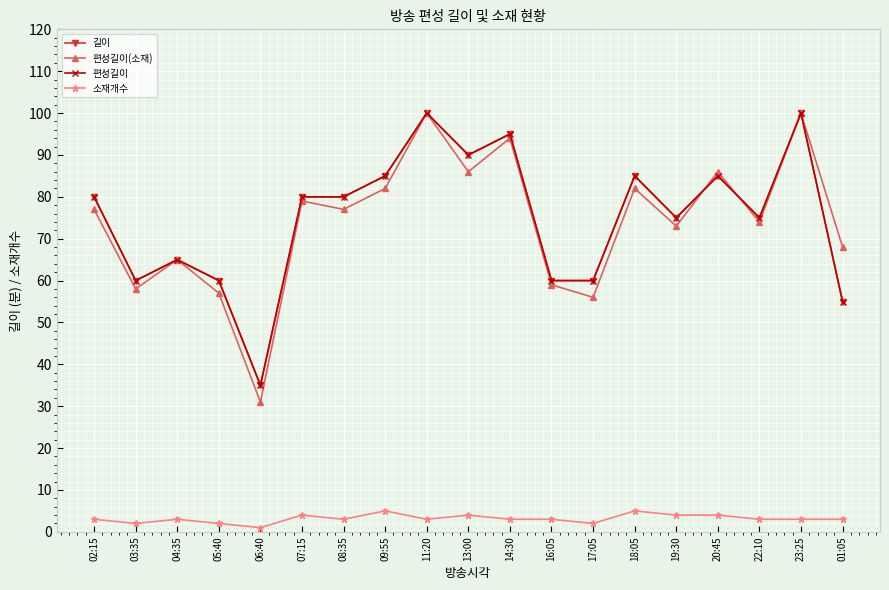

Reading left to right, list all the values displayed in this chart.

길이: 80	60	65	60	35	80	80	85	100	90	95	60	60	85	75	85	75	100	55
편성길이(소재): 77	58	65	57	31	79	77	82	100	86	94	59	56	82	73	86	74	100	68
편성길이: 80	60	65	60	35	80	80	85	100	90	95	60	60	85	75	85	75	100	55
소재개수: 3	2	3	2	1	4	3	5	3	4	3	3	2	5	4	4	3	3	3